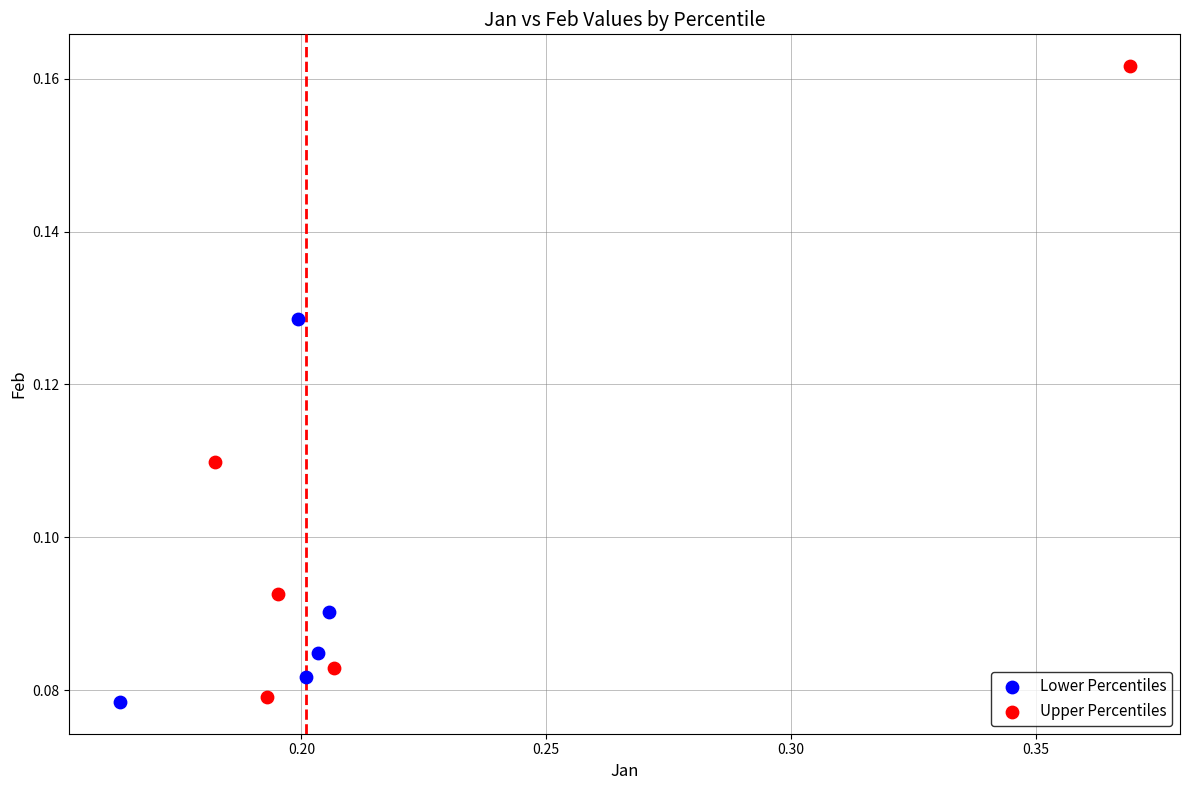

Which series reaches the maximum Y coordinate?

Upper Percentiles